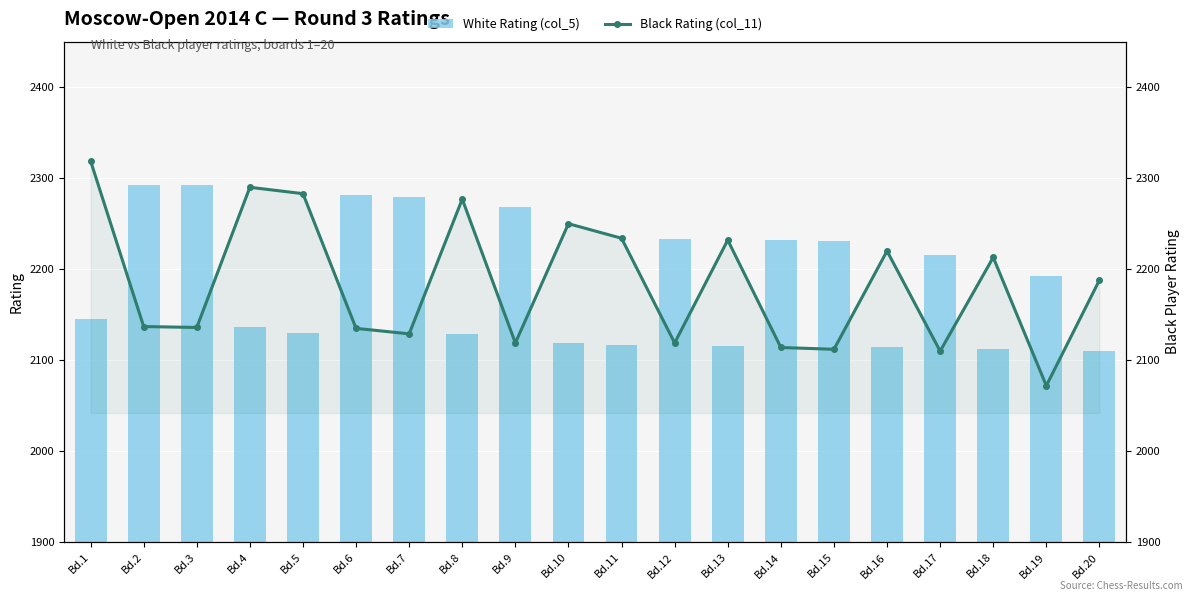

At which category does the chart reach its minimum across all series?

Bd.19